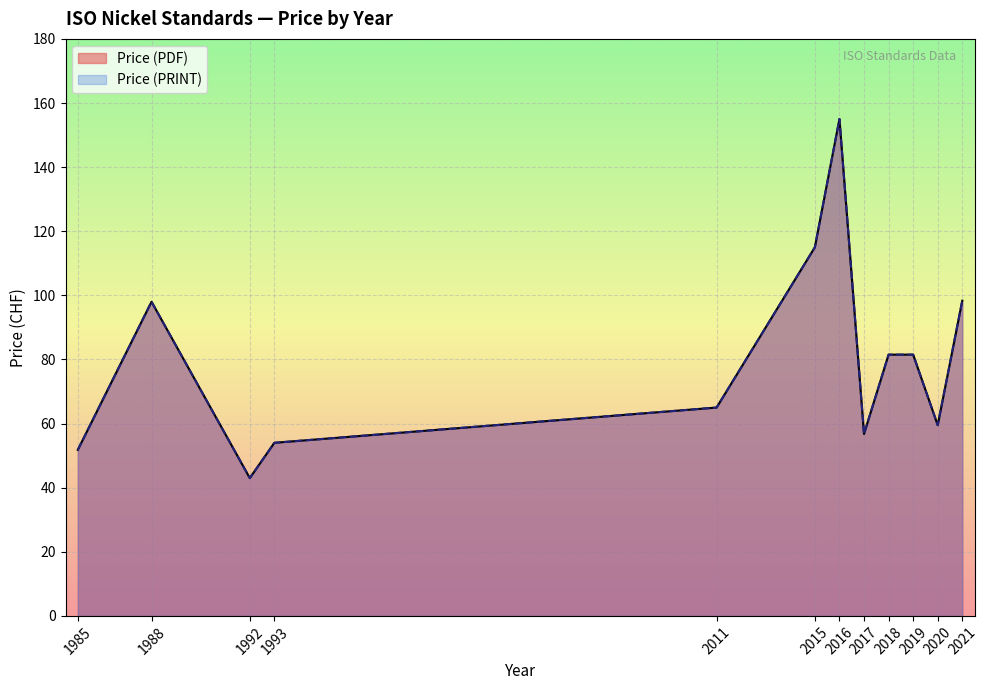

Rank the series at 1993 from lowest to highest value.

Price (PDF), Price (PRINT)